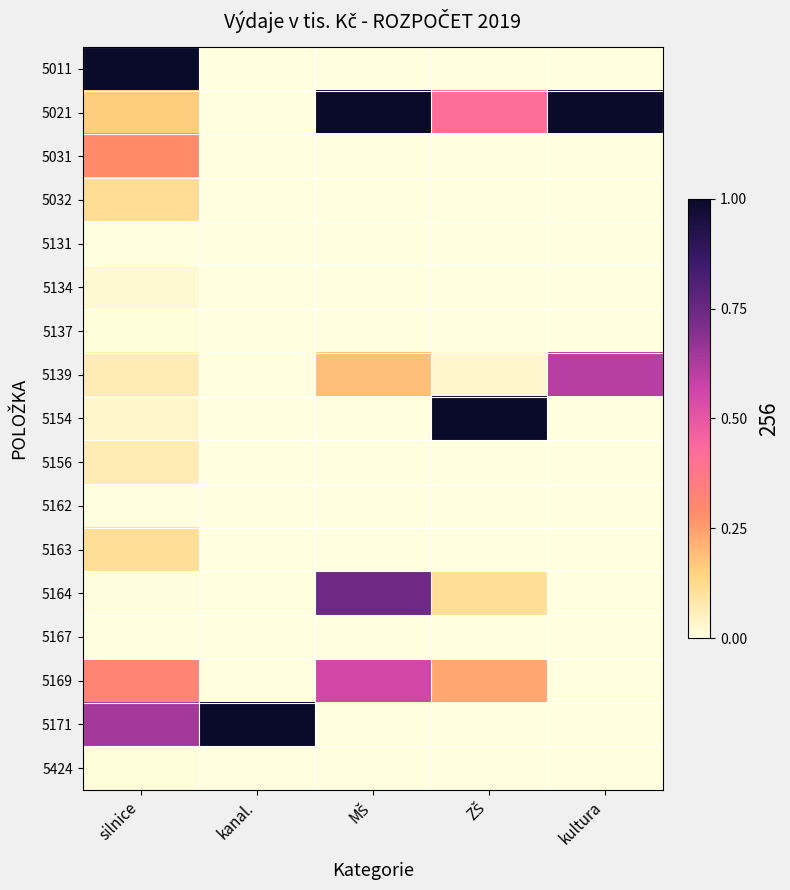

Which has a higher value, kanal. or MŠ?

kanal.